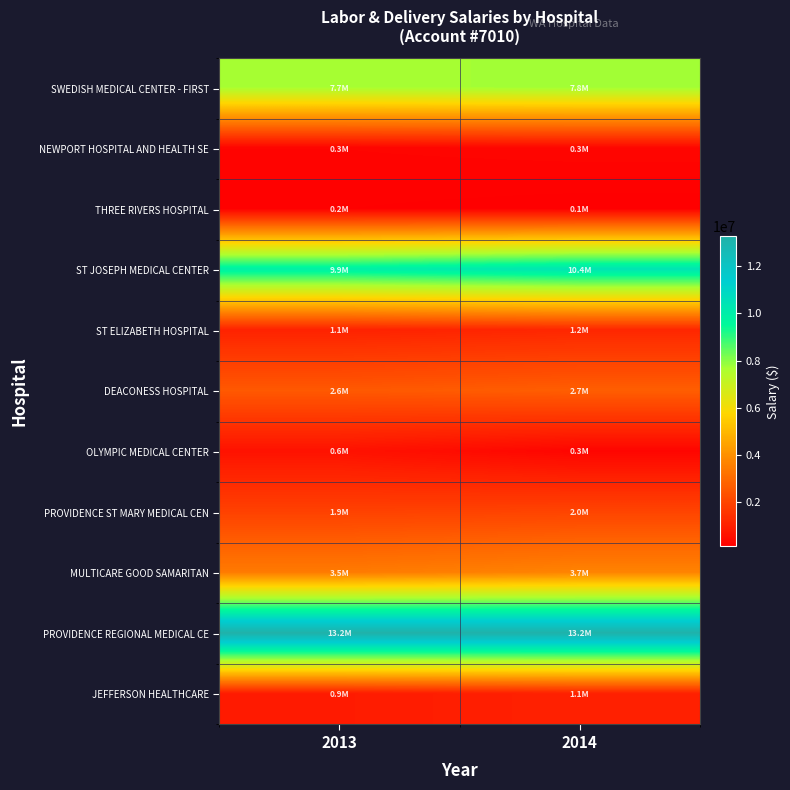

Reading right to left, extract all data points from this chart.

SWEDISH MEDICAL CENTER - FIRST: 2014=7751316	2013=7675012
NEWPORT HOSPITAL AND HEALTH SE: 2014=336535	2013=291021
THREE RIVERS HOSPITAL: 2014=135905	2013=189806
ST JOSEPH MEDICAL CENTER: 2014=10384946	2013=9920143
ST ELIZABETH HOSPITAL: 2014=1215245	2013=1093823
DEACONESS HOSPITAL: 2014=2687192	2013=2554176
OLYMPIC MEDICAL CENTER: 2014=296656	2013=649154
PROVIDENCE ST MARY MEDICAL CEN: 2014=2004049	2013=1930373
MULTICARE GOOD SAMARITAN: 2014=3679953	2013=3452874
PROVIDENCE REGIONAL MEDICAL CE: 2014=13222308	2013=13249681
JEFFERSON HEALTHCARE: 2014=1050799	2013=893578